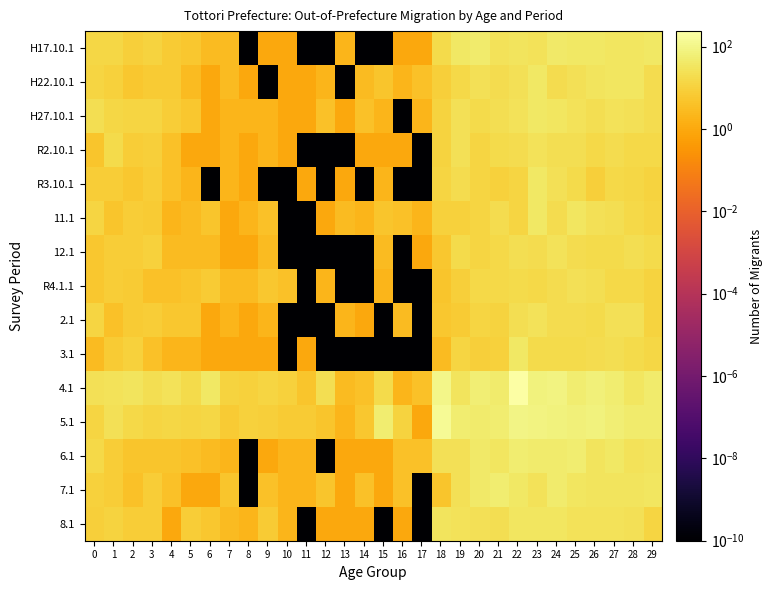

At which category is the sum across all series the highest?

22